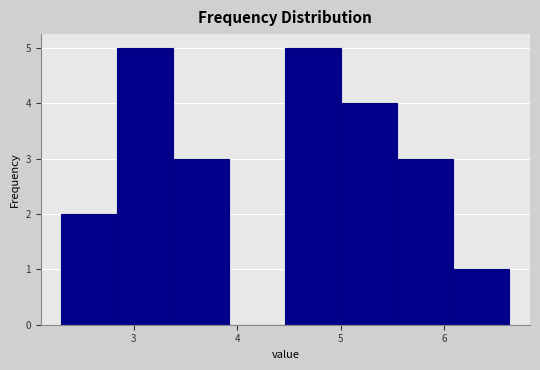

Reading left to right, transcribe this chart: for each bar, give the range it covers on the x-axis and its height. Neither the bar edges nor the heights are printed on the chart, so give them approximately, as read against the axes.

2.3 to 2.8: 2
2.8 to 3.4: 5
3.4 to 3.9: 3
3.9 to 4.5: 0
4.5 to 5.0: 5
5.0 to 5.5: 4
5.5 to 6.1: 3
6.1 to 6.6: 1